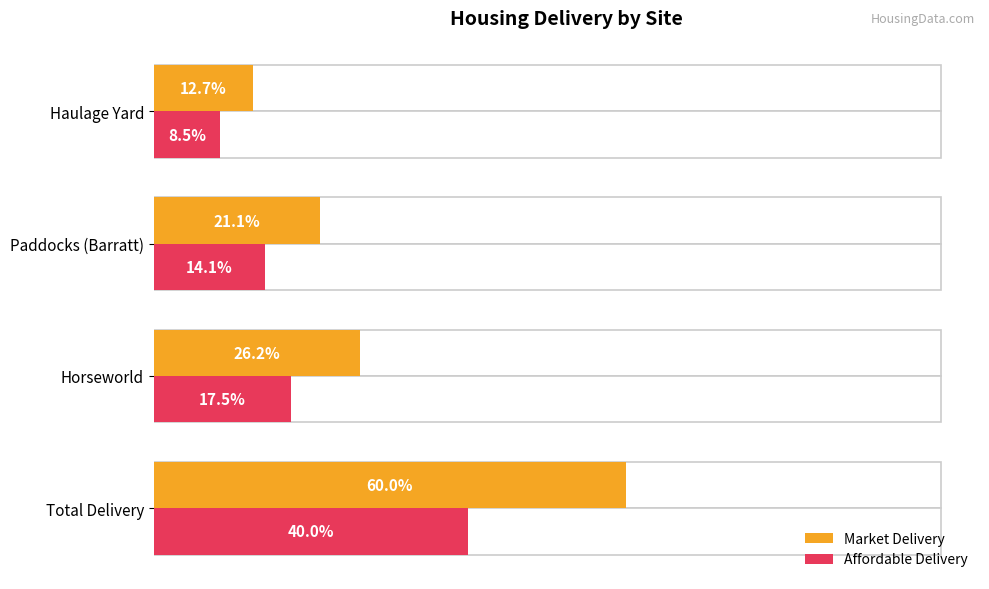

Is it true that Affordable Delivery equals 8.2 at Haulage Yard?

False